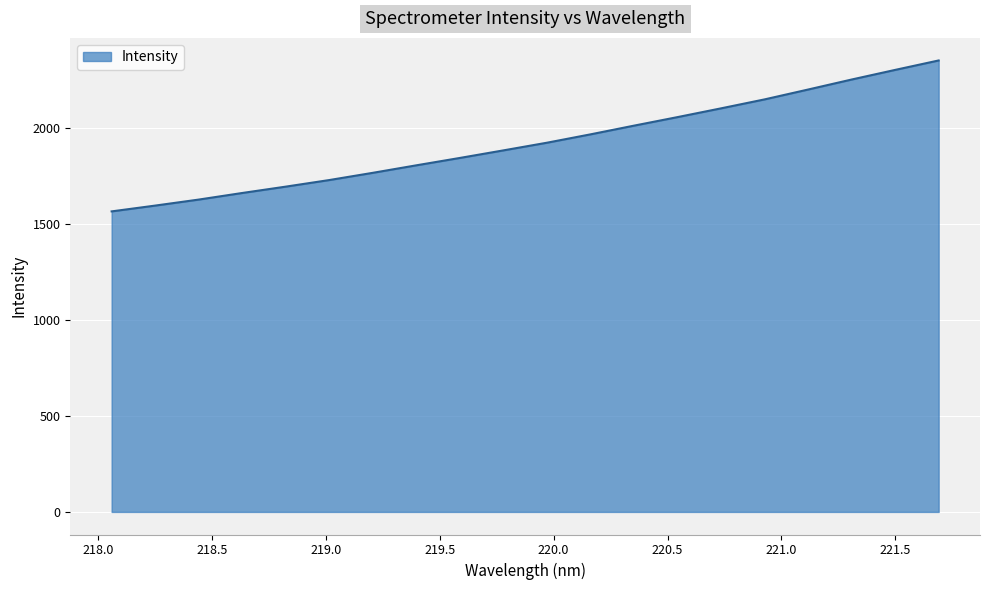

What is the minimum value shown in the chart?

1564.1